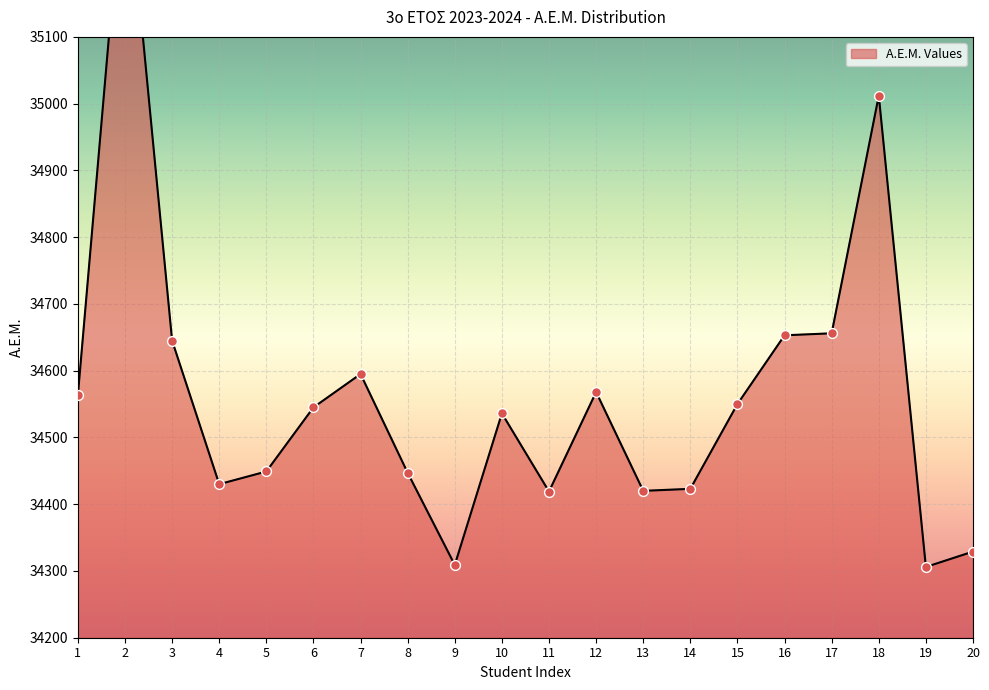

Approximately how many times larger is the value at 20 compared to 14?

1.0